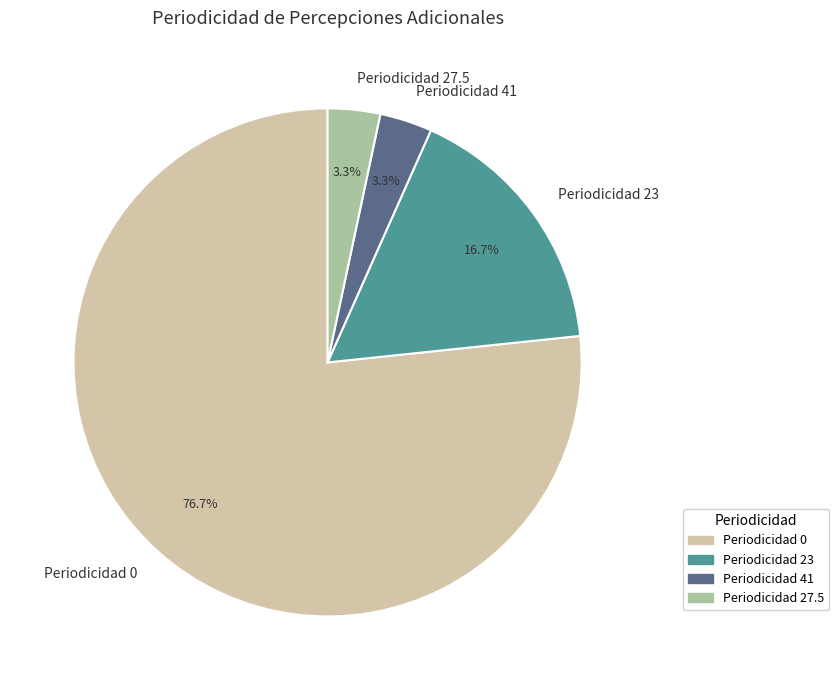

What is the largest slice in the pie chart?

Periodicidad 0